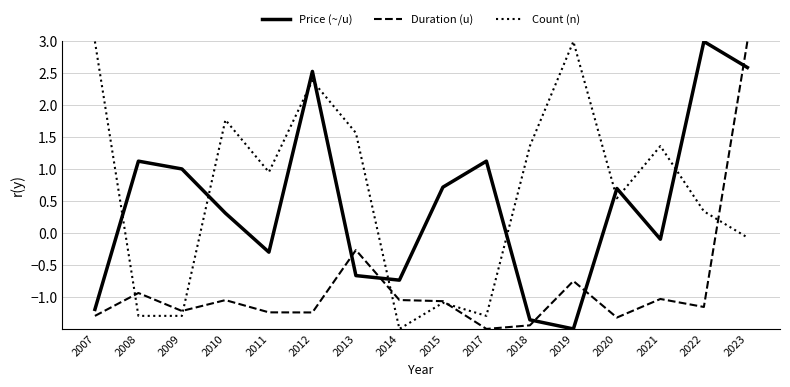

What are all the series names shown in the legend?

Price (~/u), Duration (u), Count (n)